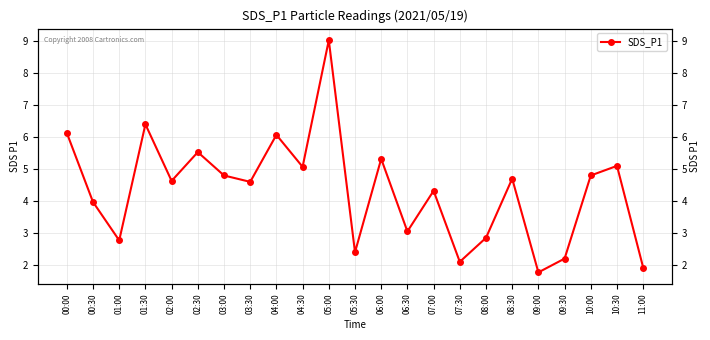

Rank the categories by value from lowest to highest.

09:00, 11:00, 07:30, 09:30, 05:30, 01:00, 08:00, 06:30, 00:30, 07:00, 03:30, 02:00, 08:30, 03:00, 10:00, 04:30, 10:30, 06:00, 02:30, 04:00, 00:00, 01:30, 05:00